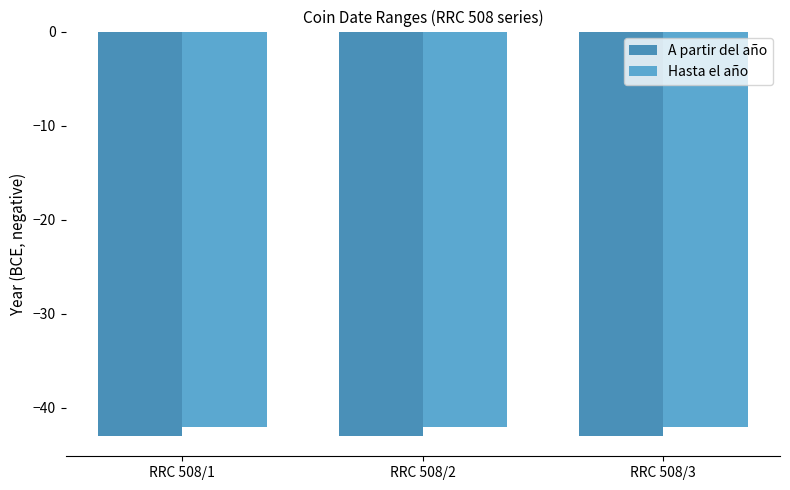

The value of Hasta el año at RRC 508/2 is -56. True or false?

False